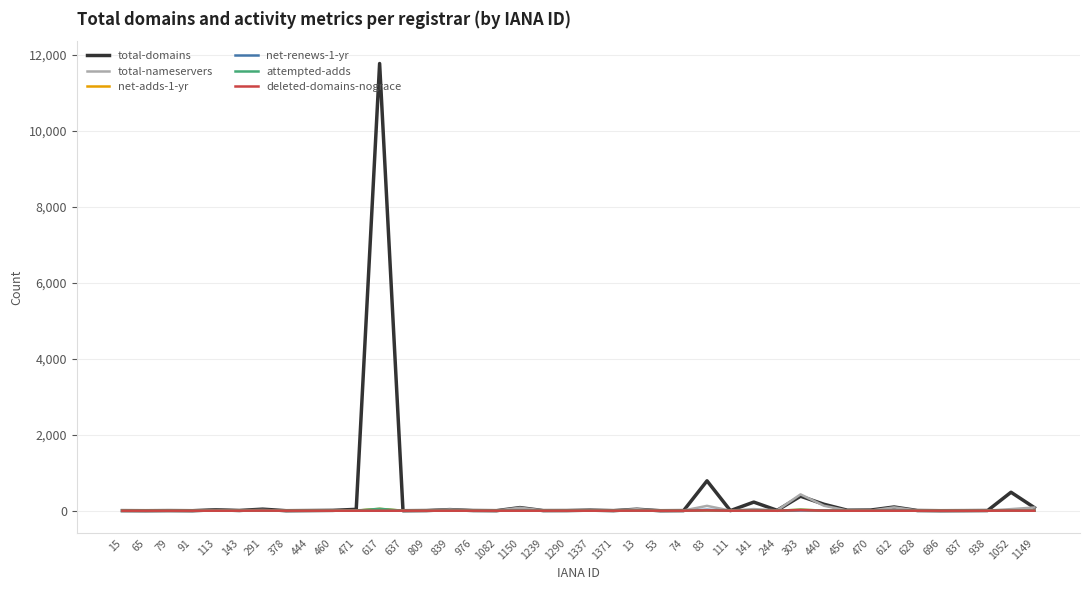

Which category has the highest value across all series?

617